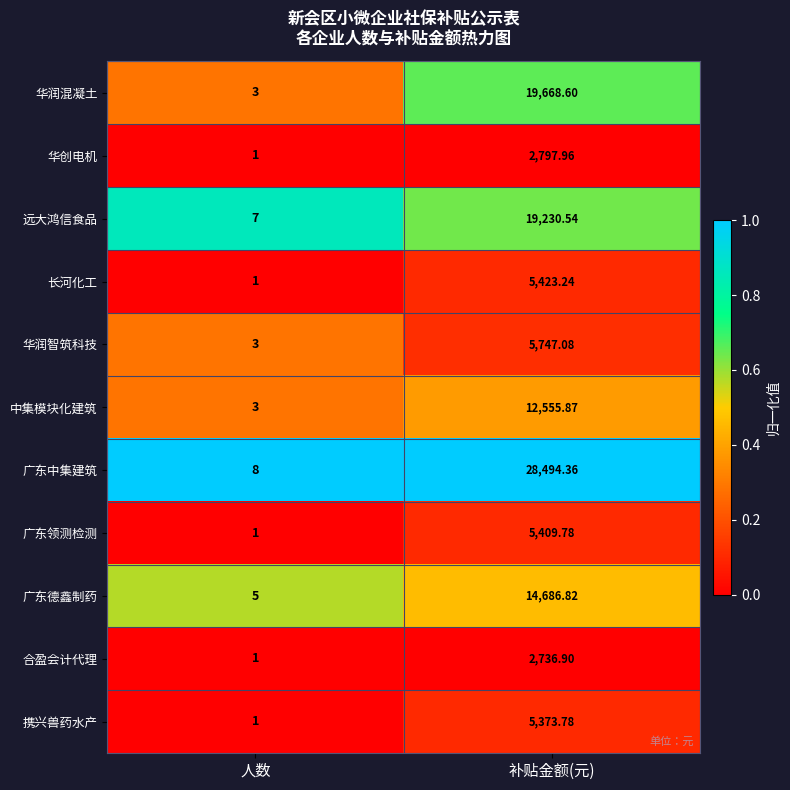

At which label is 广东德鑫制药 closest to 7345?

人数